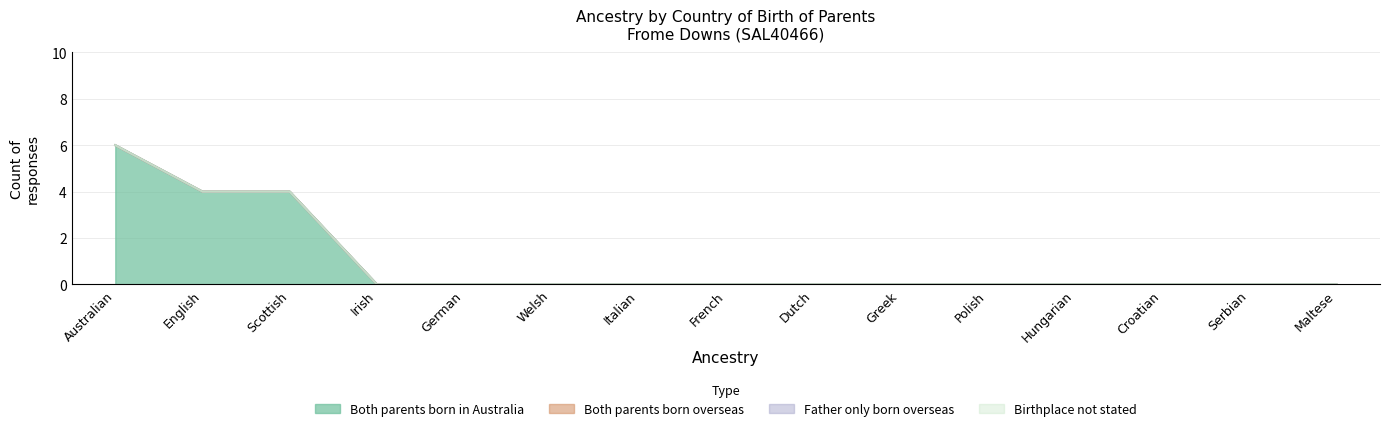

Rank the series by their maximum value, from highest to lowest.

Both parents born in Australia, Both parents born overseas, Father only born overseas, Birthplace not stated